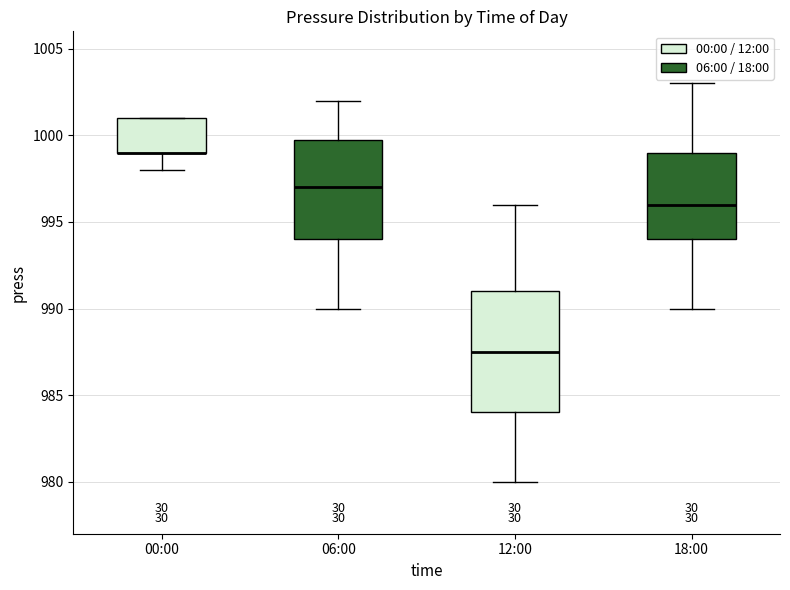

Reading left to right, transcribe this box plot: for each box, give where its median line is, the range the box spans, and where its two whiskers end, as read against the y-axis. The values are not printed on the chart, so give them approximately, as read against the axis.

00:00: median 999.0 (drawn on the box's lower edge), box 999.0 to 1001.0, whiskers 998.0 to 1001.0
06:00: median 997.0, box 994.0 to 1000.0, whiskers 990.0 to 1002.0
12:00: median 987.5, box 984.0 to 991.0, whiskers 980.0 to 996.0
18:00: median 996.0, box 994.0 to 999.0, whiskers 990.0 to 1003.0